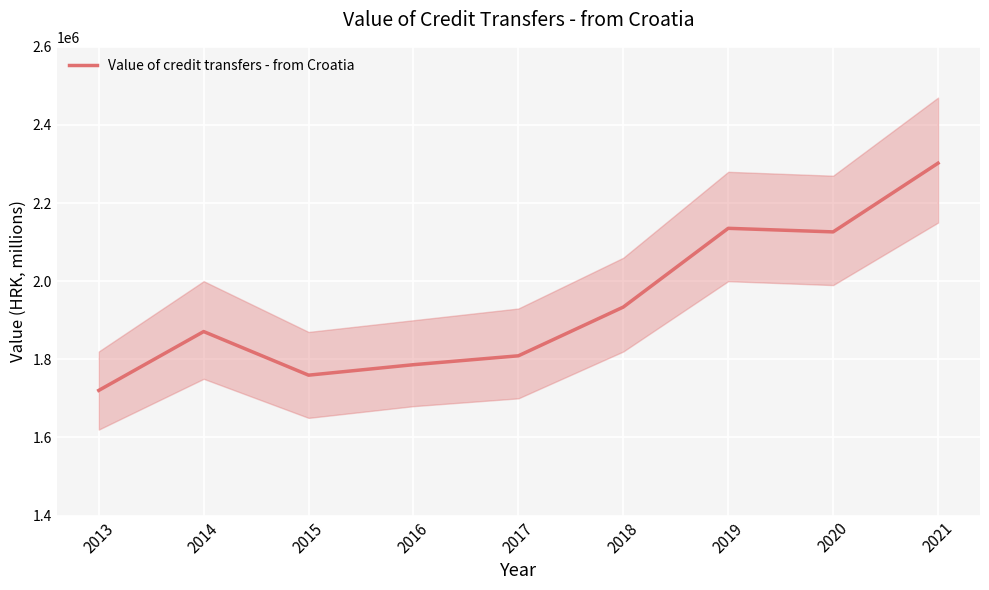

At which category does the data reach its first local peak?

2014